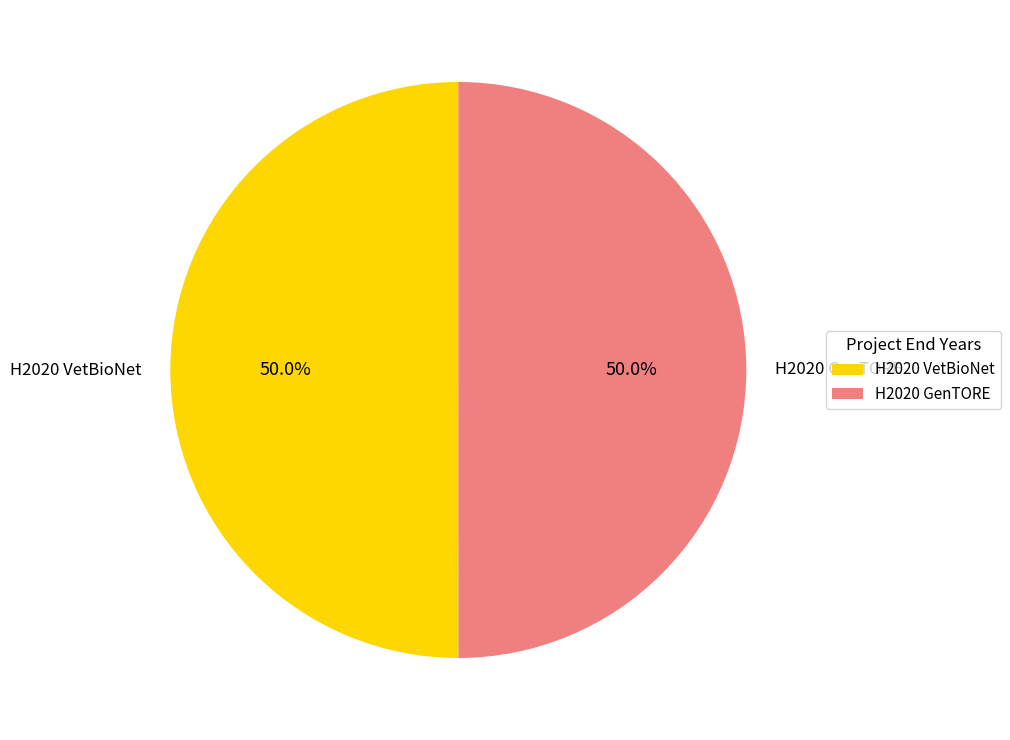

How many slices are in this pie chart?

2